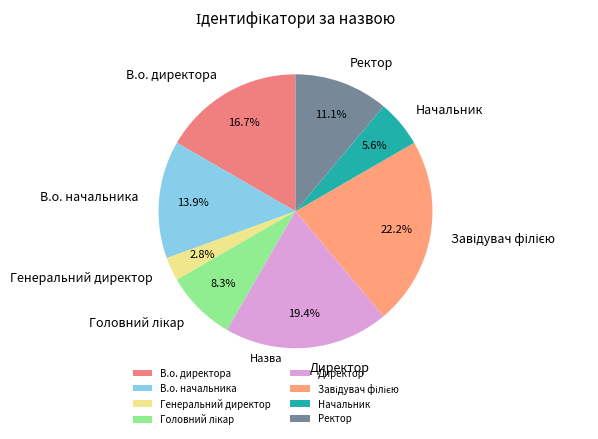

Which slice is the smallest?

Генеральний директор